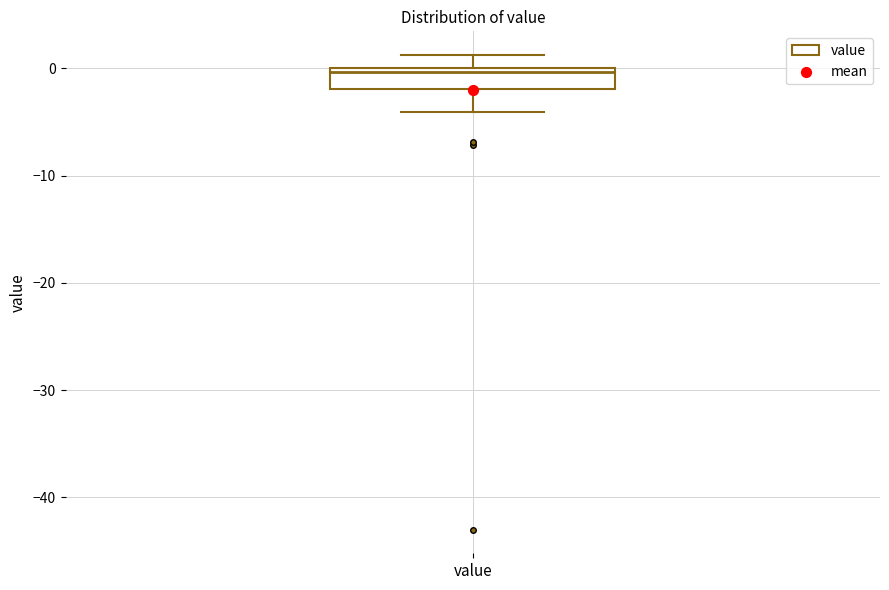

Read this box plot against the y-axis: the position of the median line, the range covered by the box, and the ends of both whiskers. The values are not printed on the chart, so give them approximately, as read against the axis.

median 0 (just below the box's upper edge), box -2 to 0, whiskers -4 to 1